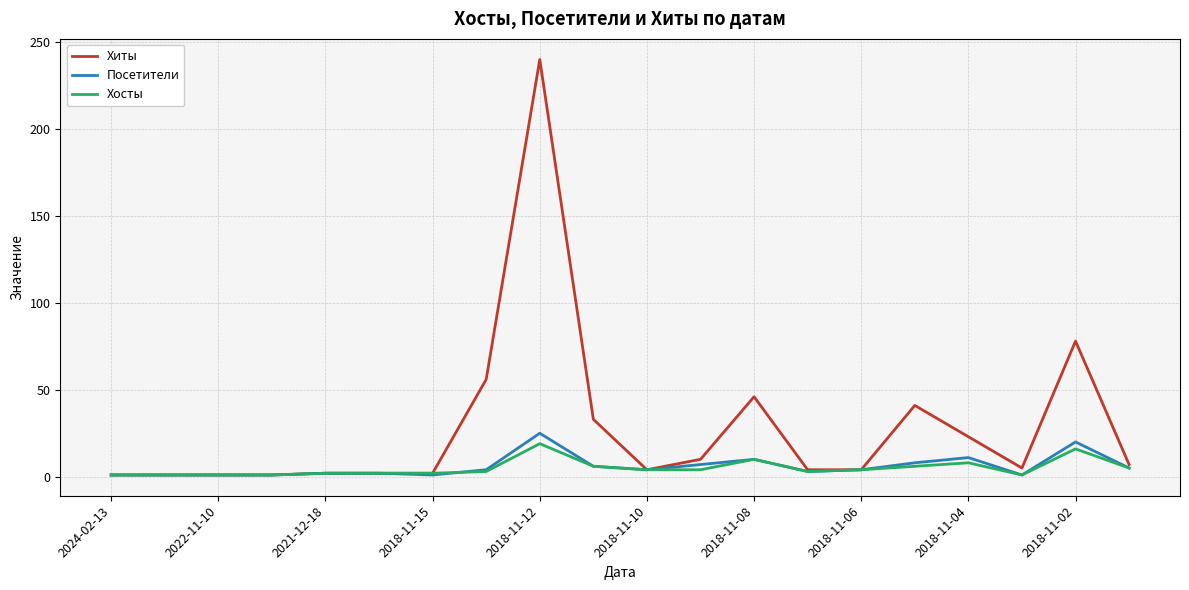

What is the average value of the Посетители series?

6